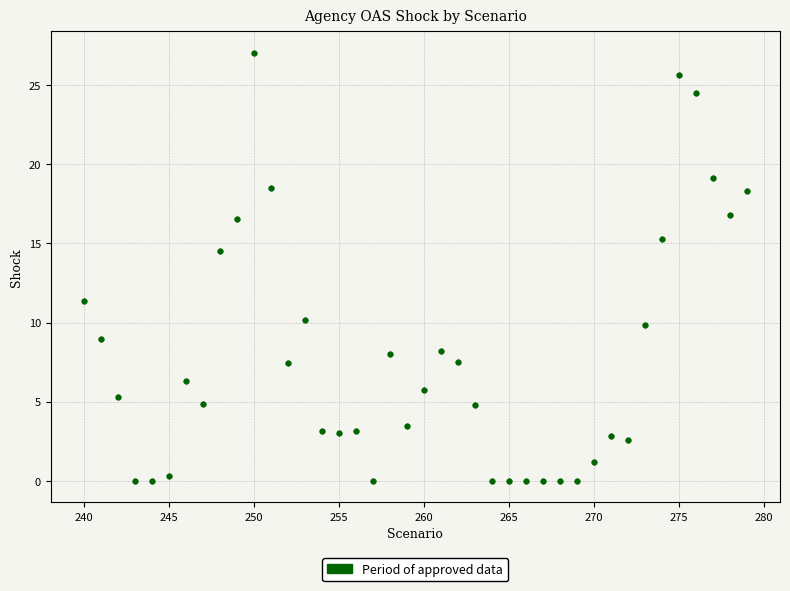

What is the range of Y values (max minus min)?

27.0